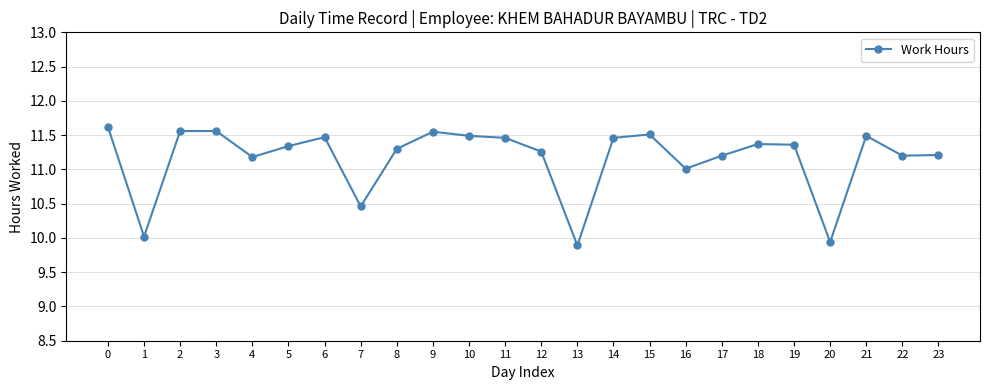

What is the difference between the maximum and minimum values?

1.7